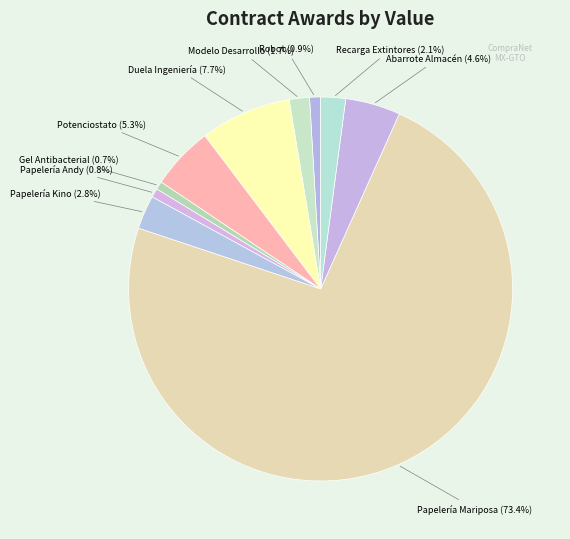

How much of the chart is everything except Duela Ingeniería (7.7%)?

92.3%